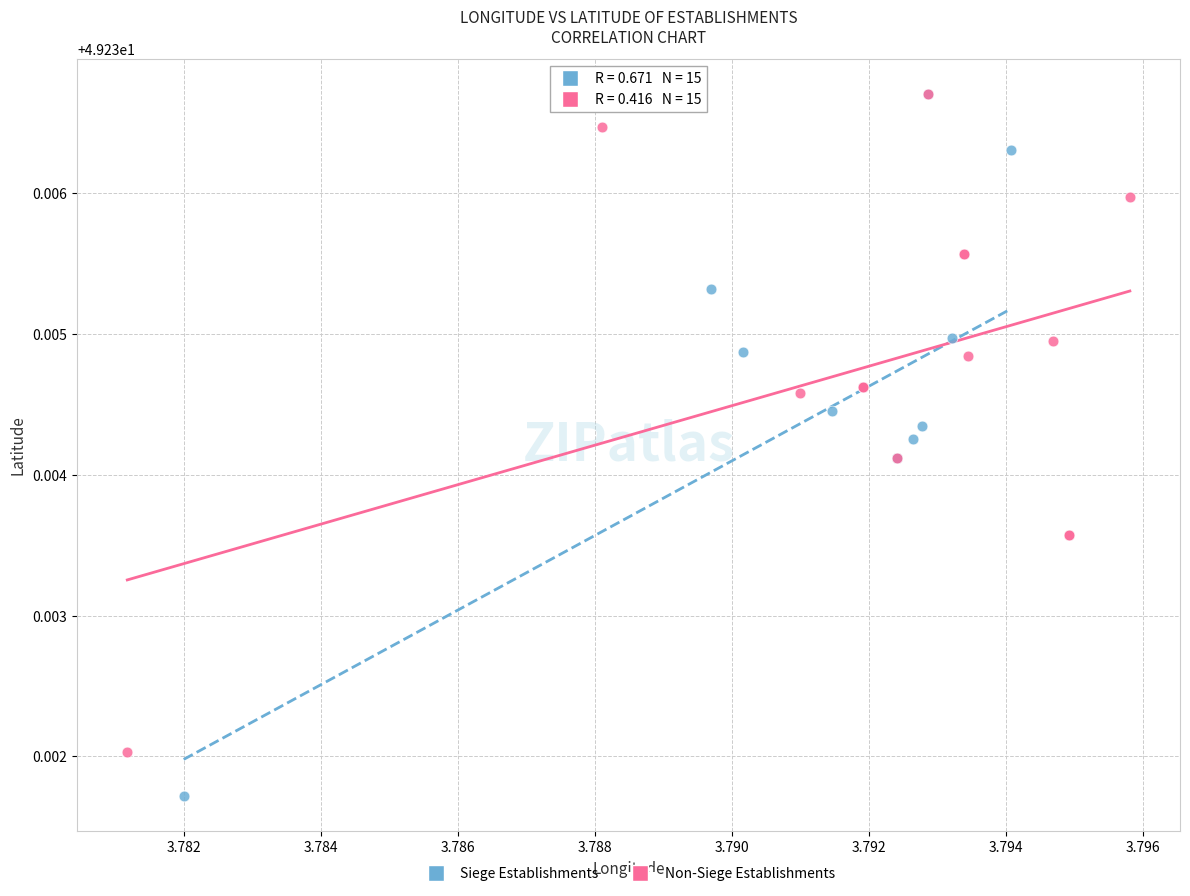

Which series reaches the minimum Y coordinate?

Siege Establishments